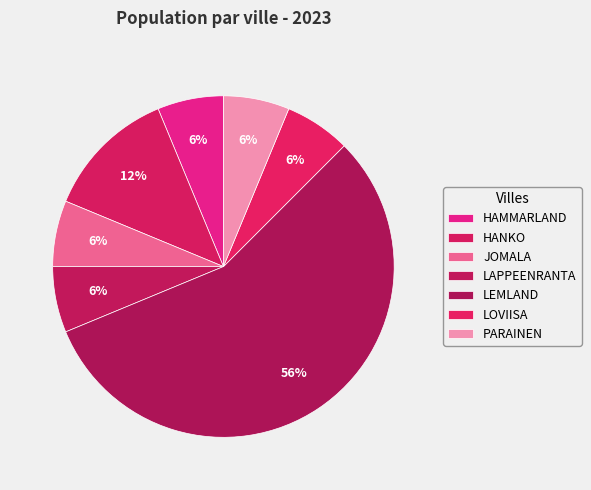

What is the ratio of the value at LAPPEENRANTA to the value at LEMLAND?

0.1